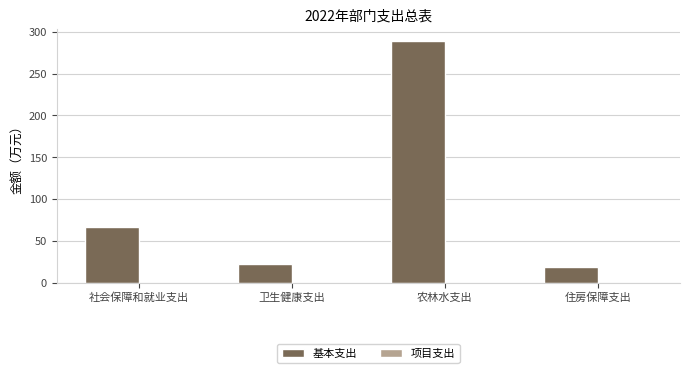

Is it true that the value at 农林水支出 is 187.5?

False